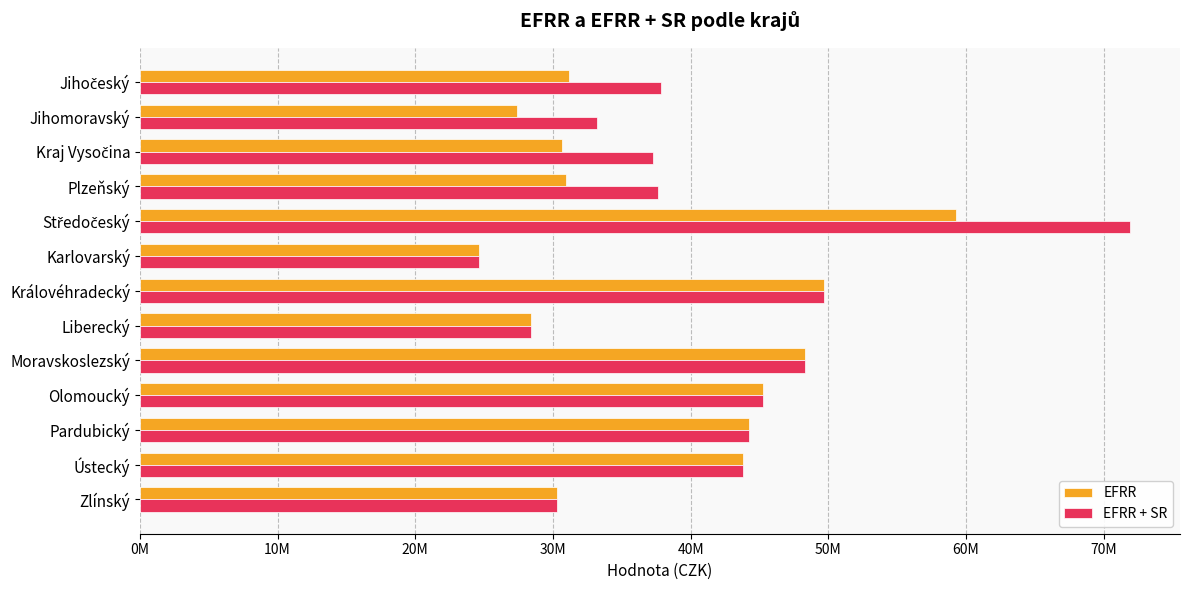

What are all the series names shown in the legend?

EFRR, EFRR + SR